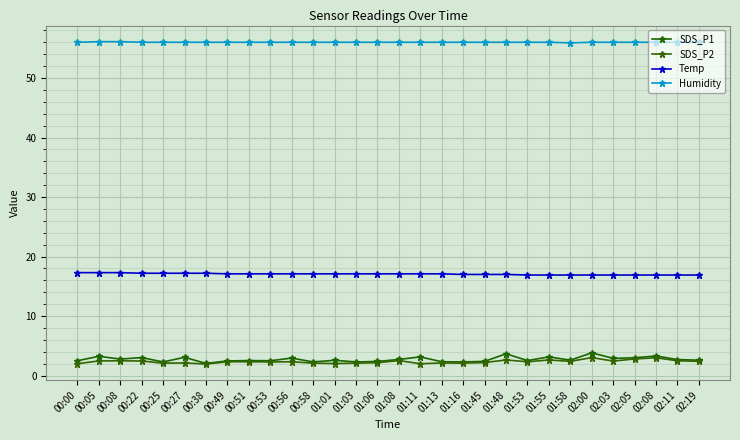

At which category is the sum across all series the highest?

02:00